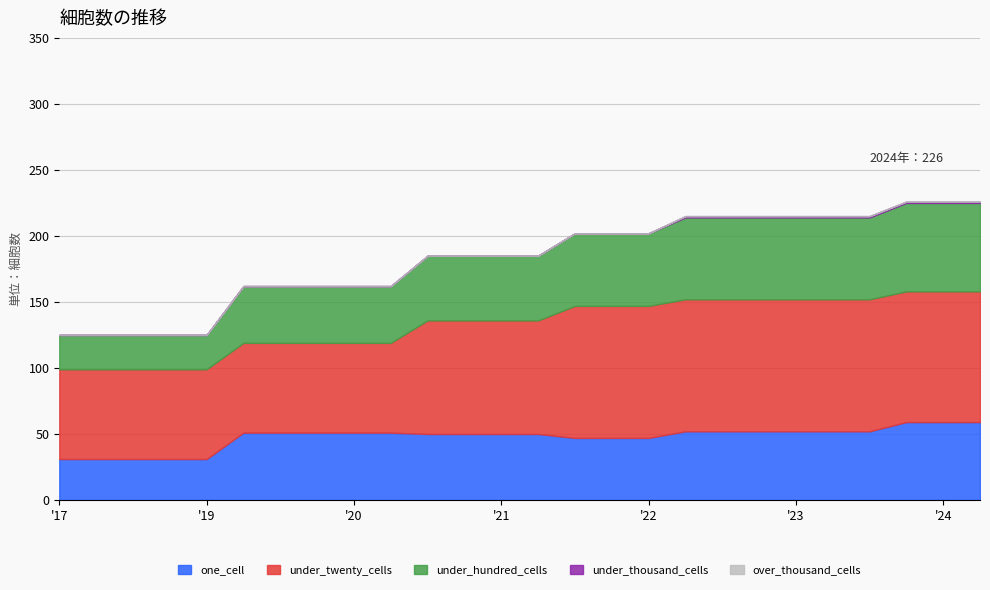

What is the difference between the maximum and minimum values in the under_hundred_cells series?

41